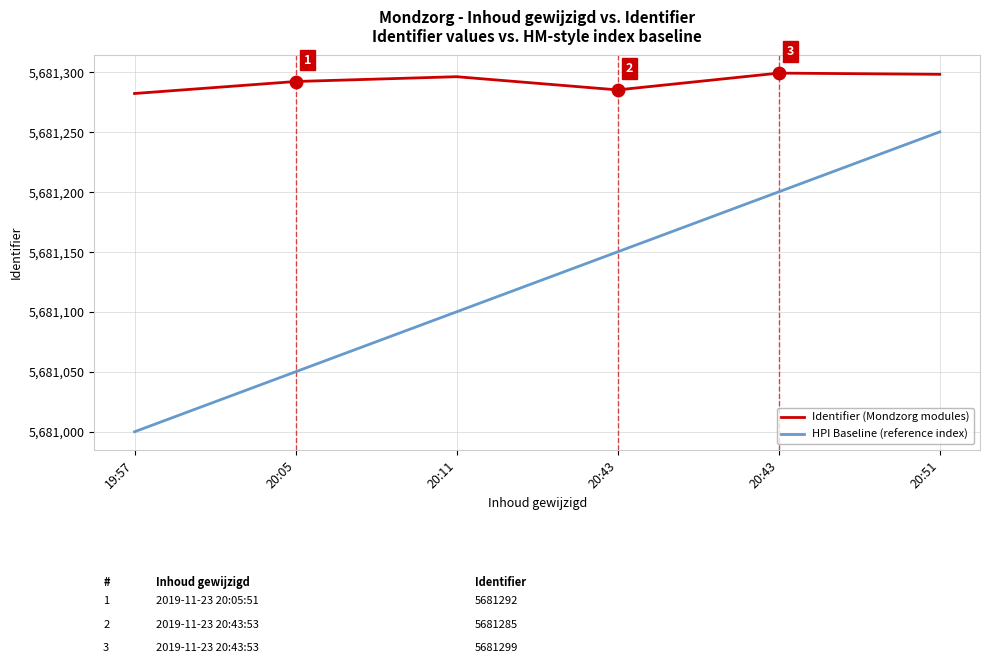

What are all the series names shown in the legend?

Identifier (Mondzorg modules), HPI Baseline (reference index)